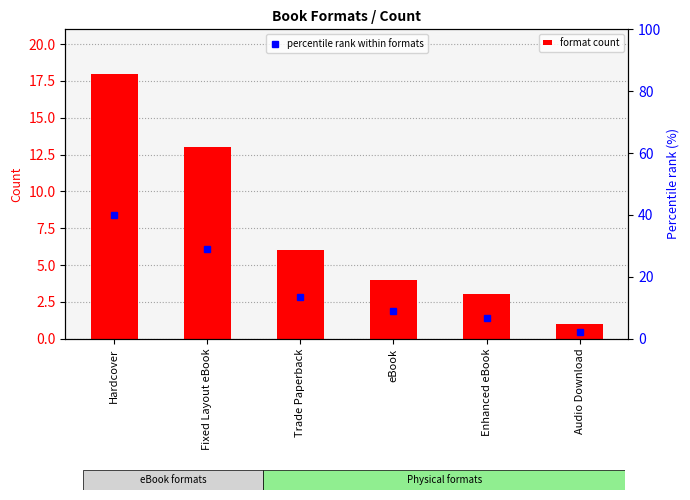

Rank the series at Fixed Layout eBook from highest to lowest value.

percentile rank within formats, format count